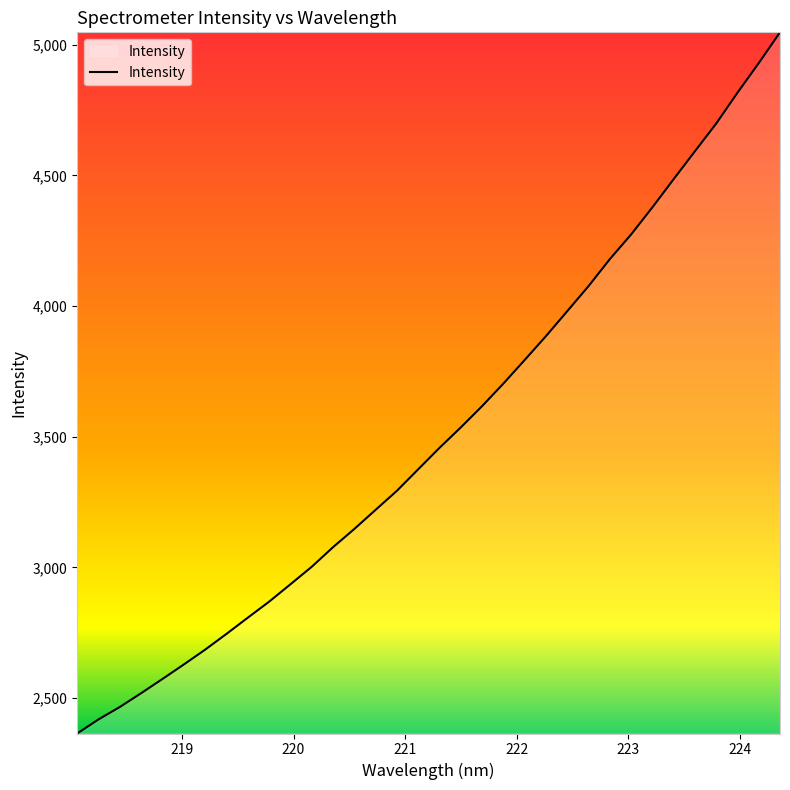

What is the minimum value shown in the chart?

2364.8